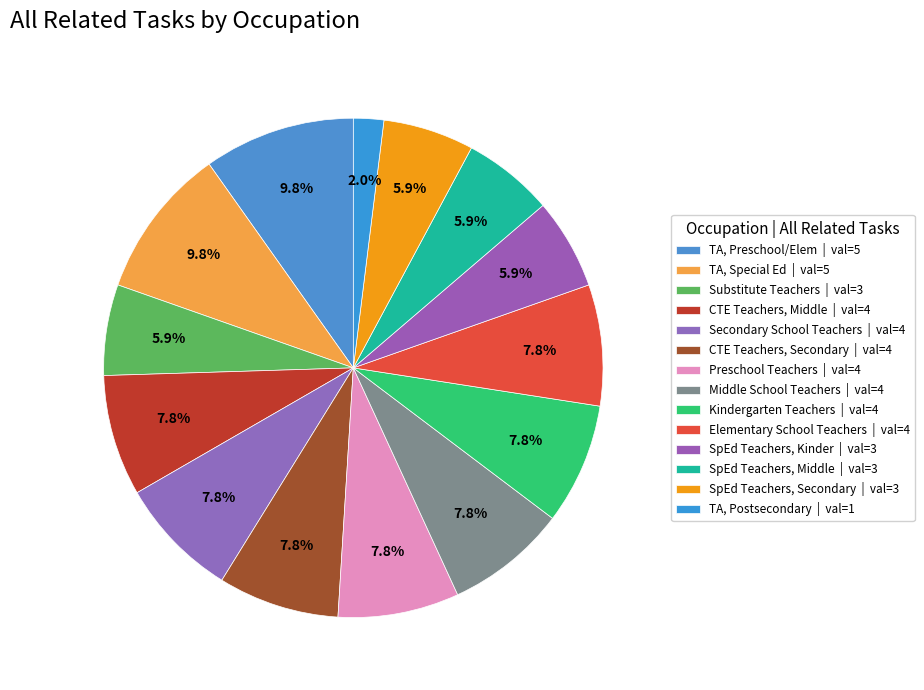

To the nearest percent, what is the average slice percentage?

7%